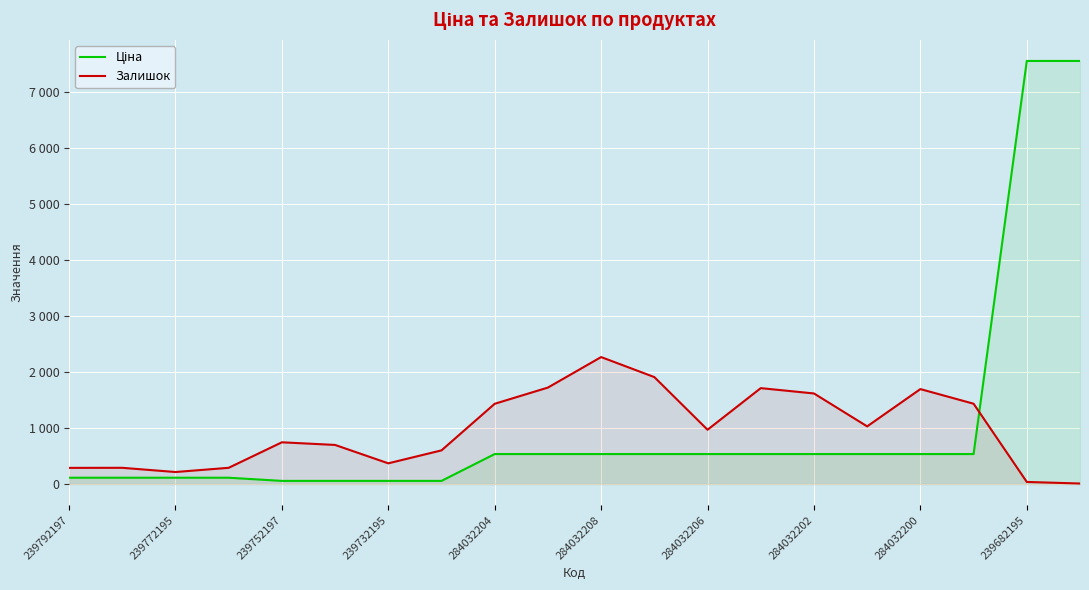

Does the chart display data point markers on the line(s)?

No